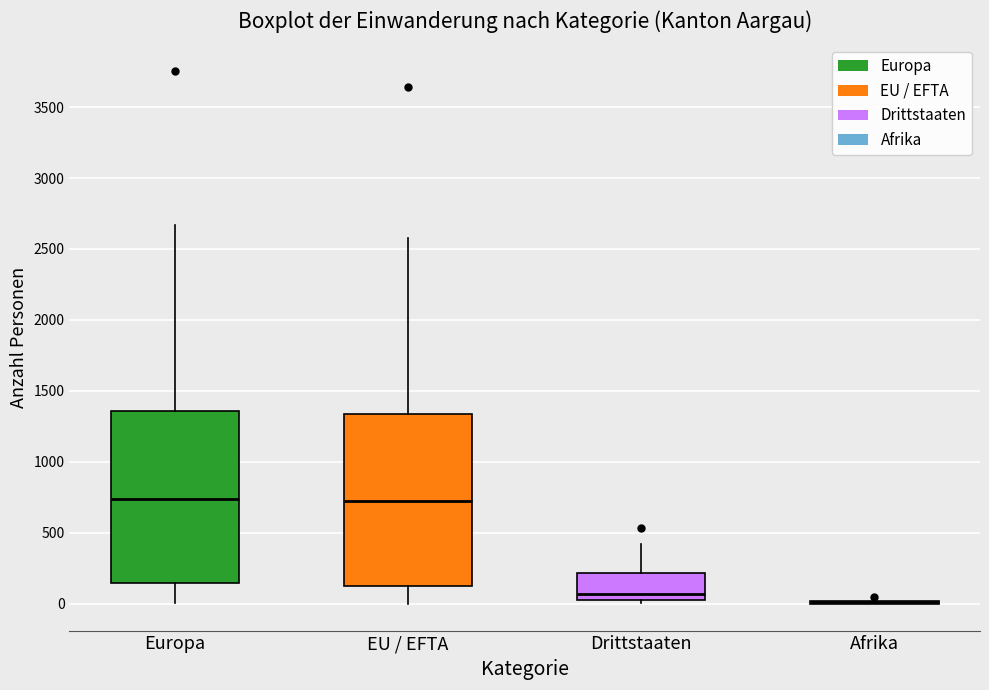

Reading left to right, read every box against the y-axis: the position of its median line, the range the box covers, and the ends of its whiskers. The values are not printed on the chart, so give them approximately, as read against the axis.

Europa: median 750, box 150 to 1350, whiskers 0 to 2650
EU / EFTA: median 750, box 150 to 1350, whiskers 0 to 2600
Drittstaaten: median 50 (just above the box's lower edge), box 50 to 200, whiskers 0 to 450
Afrika: box collapsed to a line at 0, whiskers 0 to 50